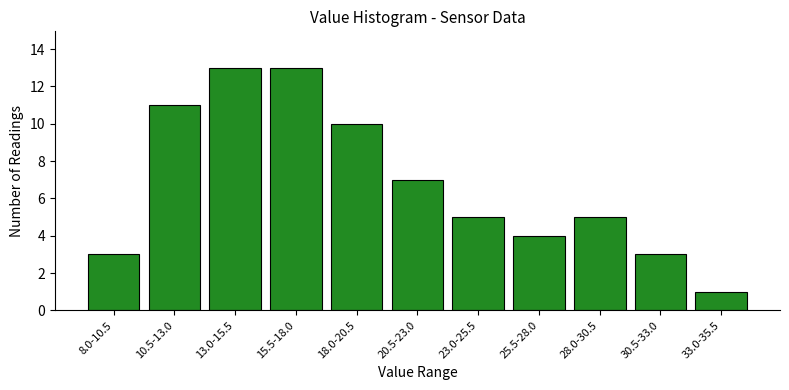

Reading left to right, extract all data points from this chart.

8.0-10.5=3	10.5-13.0=11	13.0-15.5=13	15.5-18.0=13	18.0-20.5=10	20.5-23.0=7	23.0-25.5=5	25.5-28.0=4	28.0-30.5=5	30.5-33.0=3	33.0-35.5=1